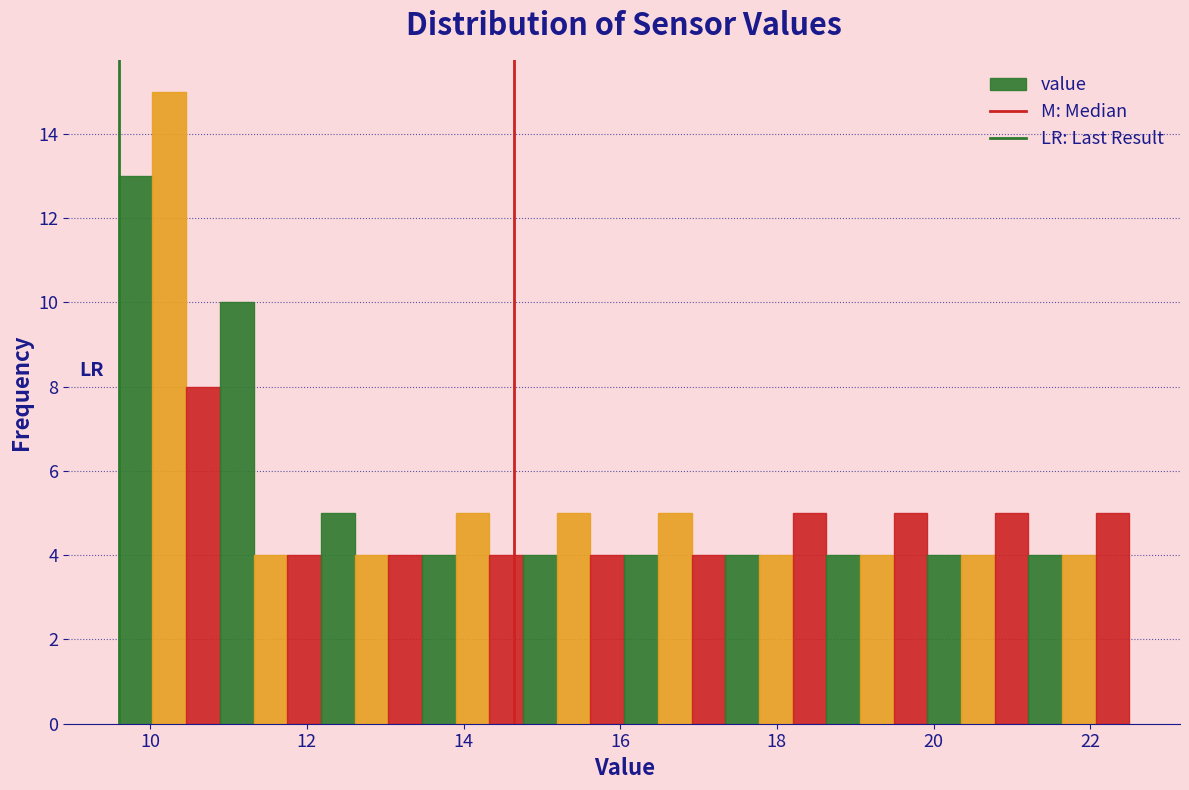

Read against the x-axis, roughly where is the centre of the tallest bar?

10.2